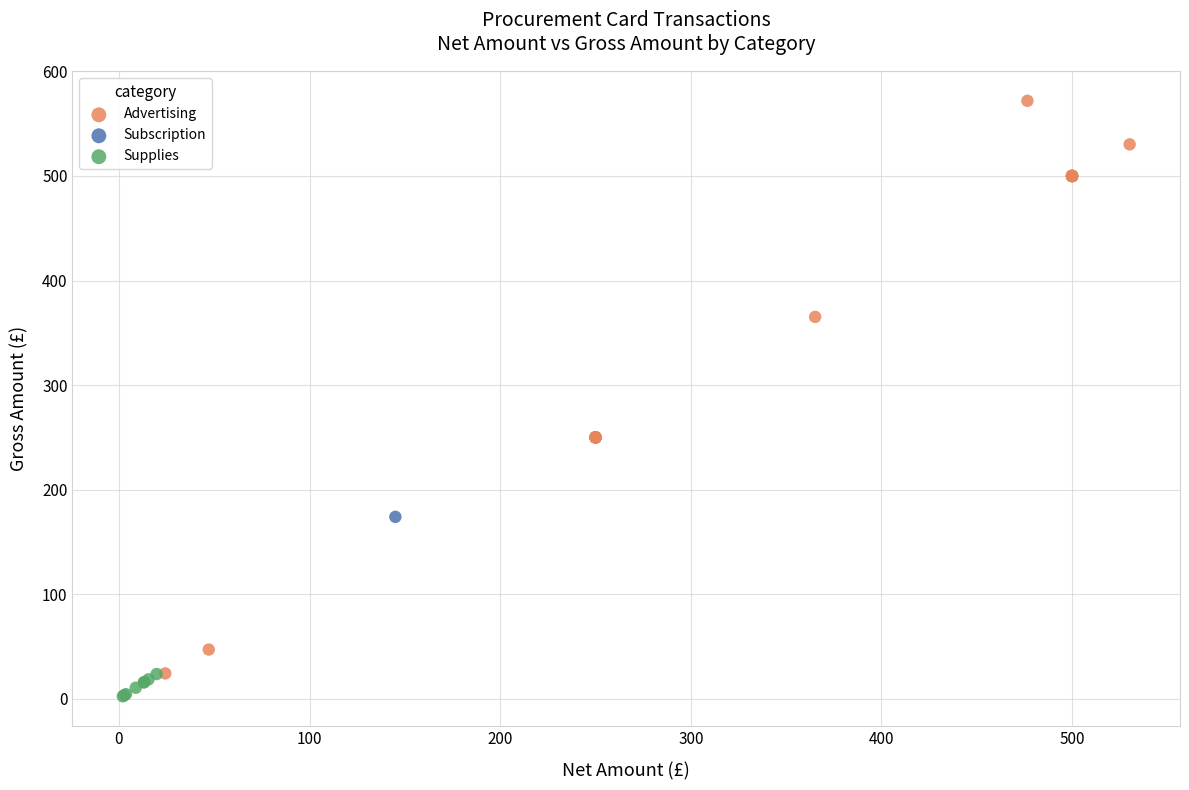

What are all the series names shown in the legend?

Advertising, Subscription, Supplies